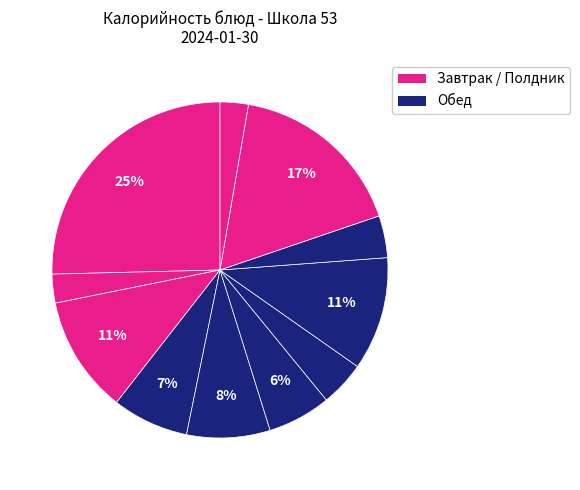

Count the number of slices in the pie.

11